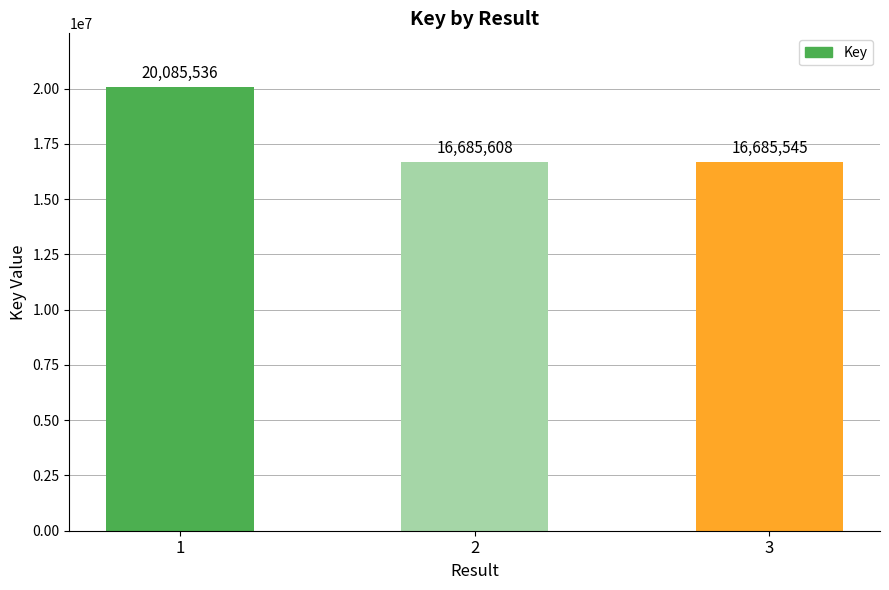

What is the sum of the values at 2 and 1?

36771144